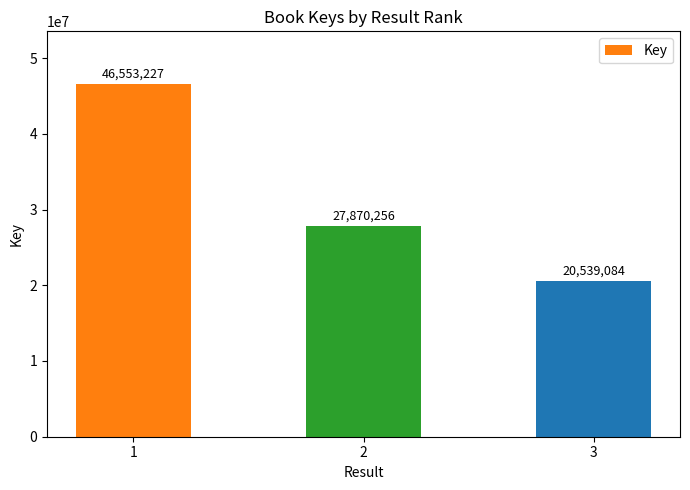

Which has a higher value, 3 or 1?

1